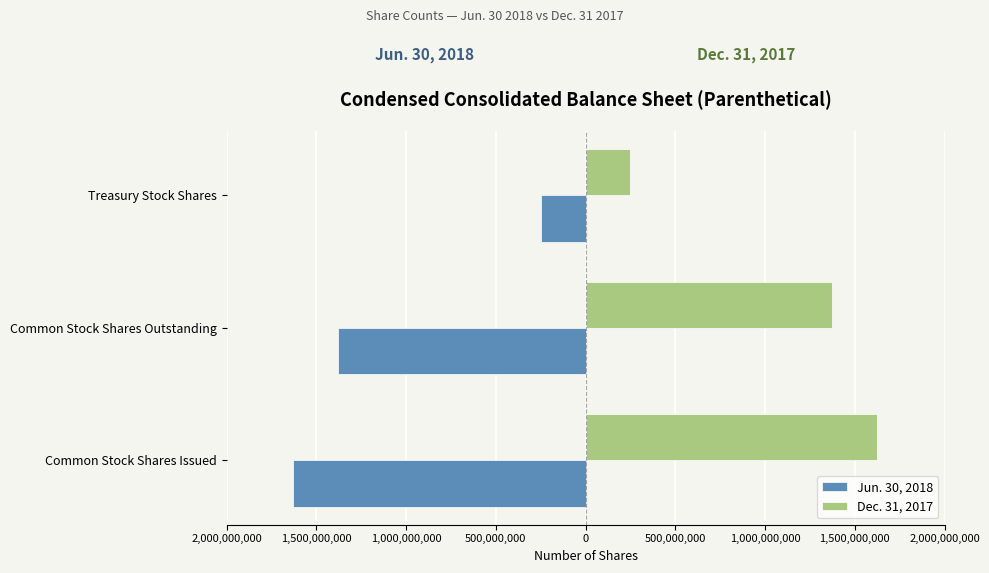

What is the average value of the Jun. 30, 2018 series?

-1085917501